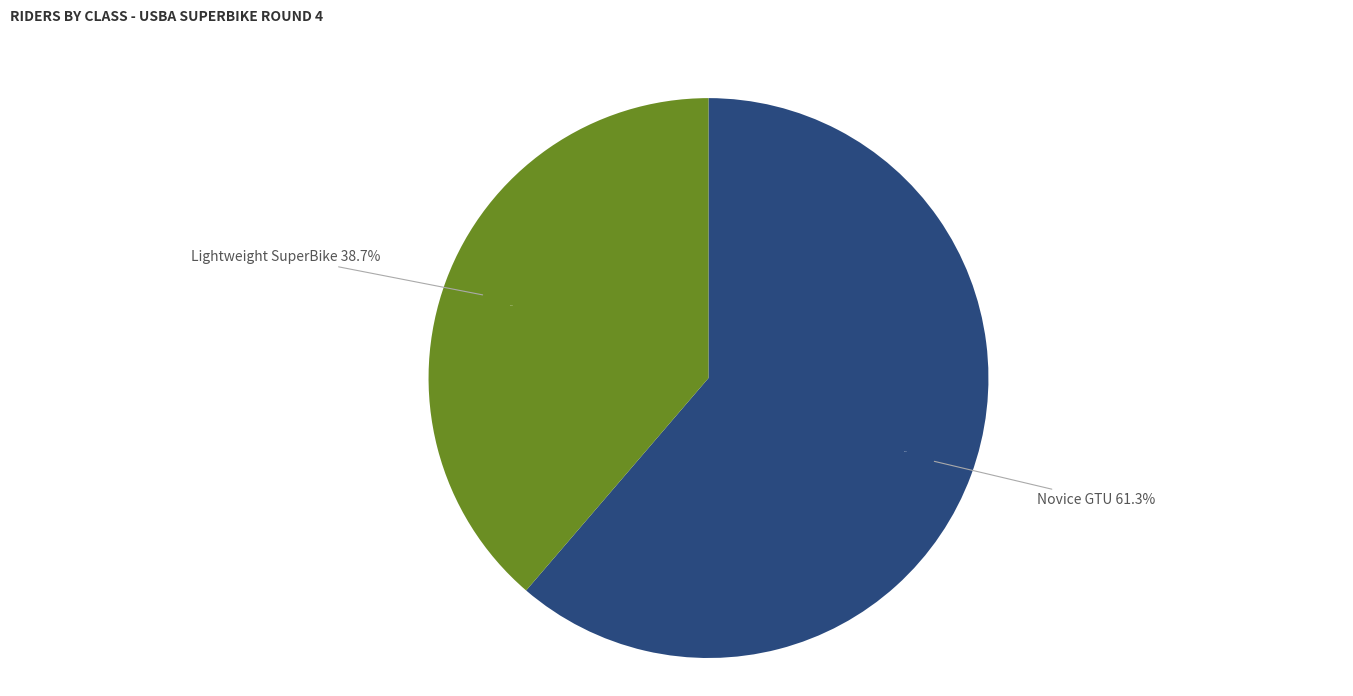

Does any single category account for the majority?

Yes